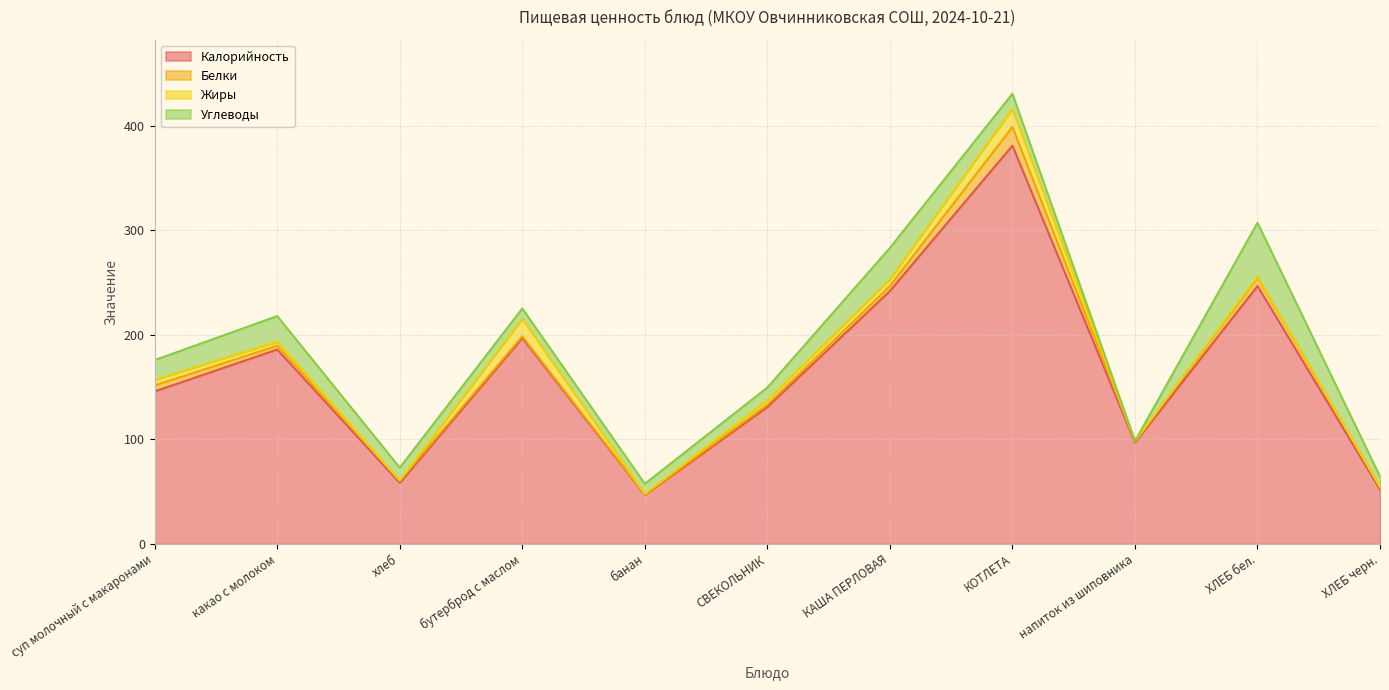

Is it true that Жиры equals 5.3 at суп молочный с макаронами?

True